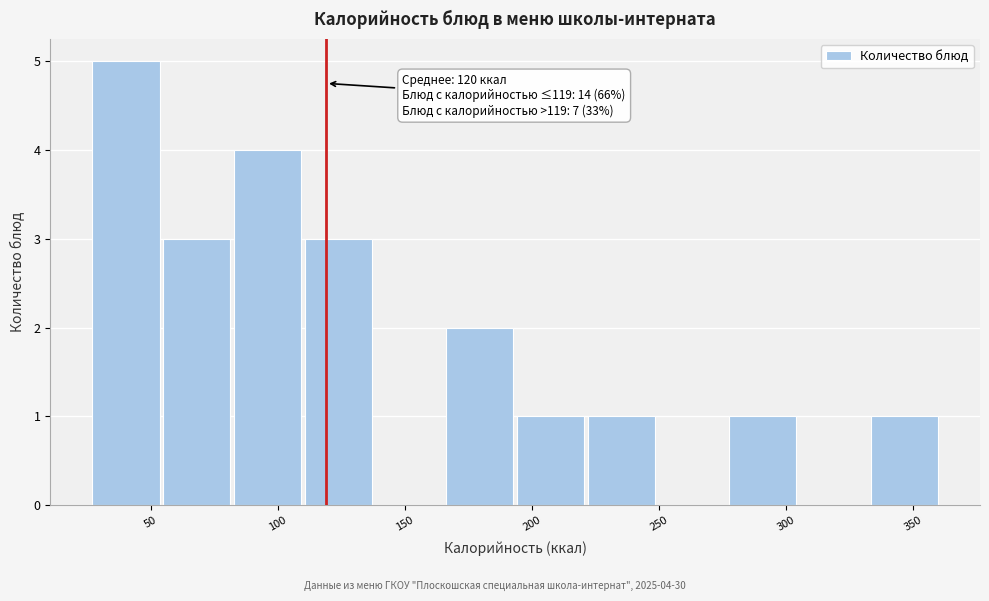

Which range on the x-axis has the tallest bar?

25 to 55